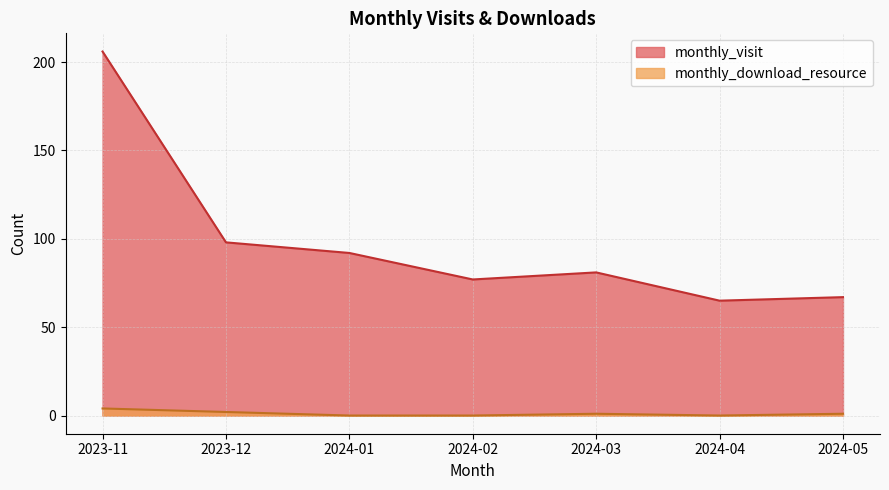

What is the sum of the monthly_visit values at 2023-11 and 2024-04?

271